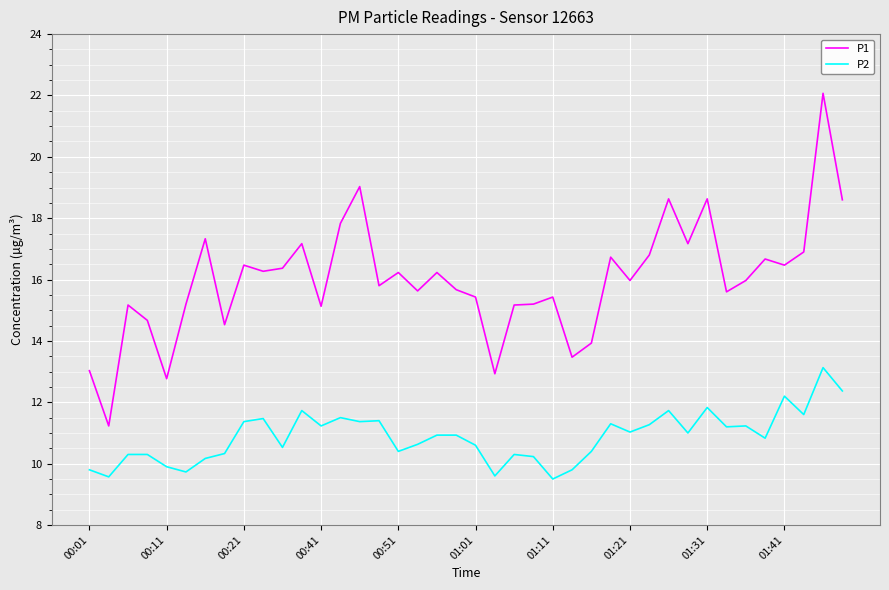

True or false: P1 and P2 cross at least once.

False